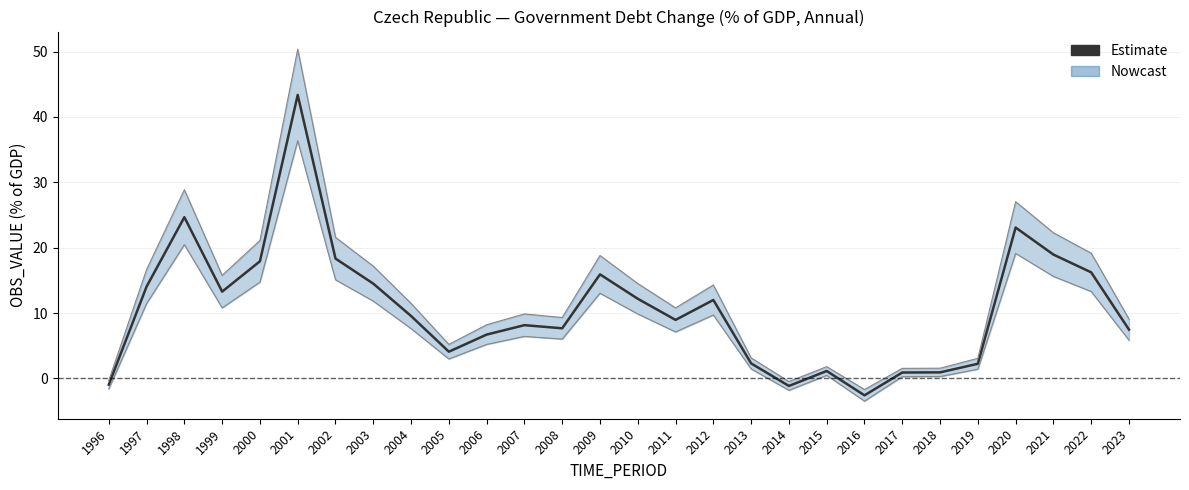

Where is the first local maximum?

1998